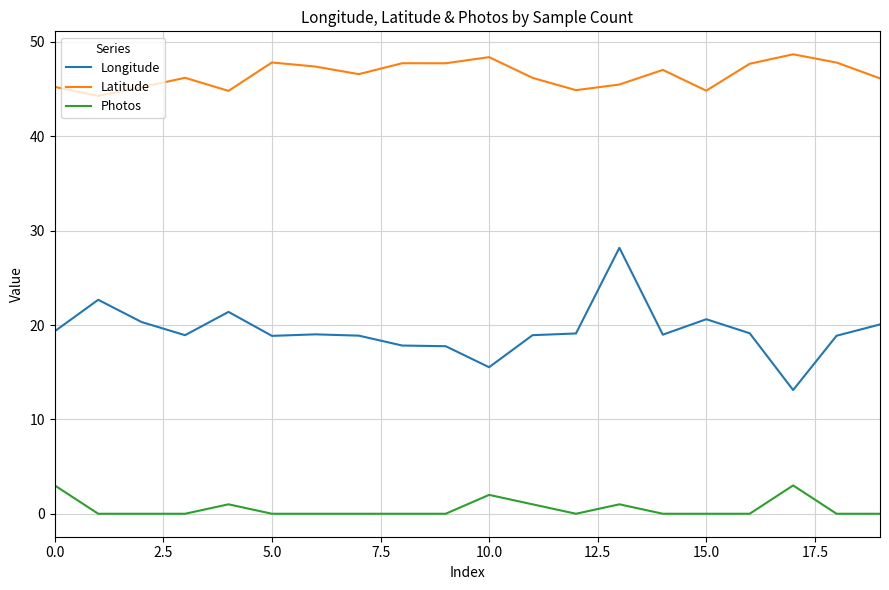

What is the difference between the maximum and minimum values in the Latitude series?

4.4